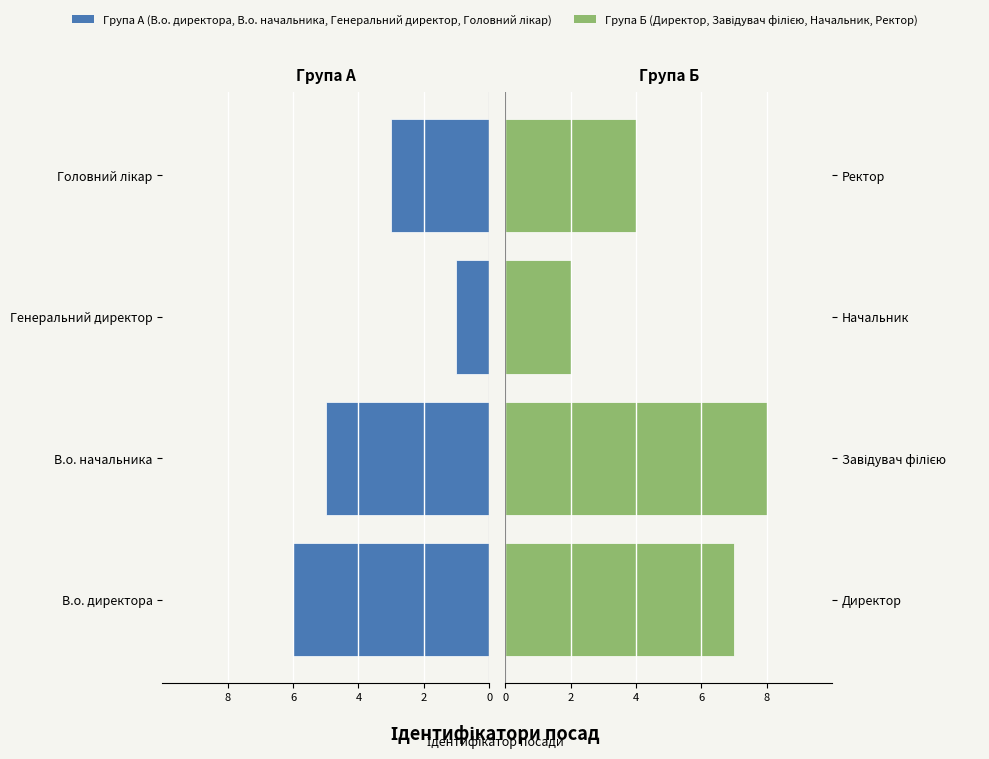

Is the value of Директор / Завідувач філією / Начальник / Ректор at 4 greater than the value of В.о. директора / В.о. начальника / Генеральний директор / Головний лікар at 8?

Yes